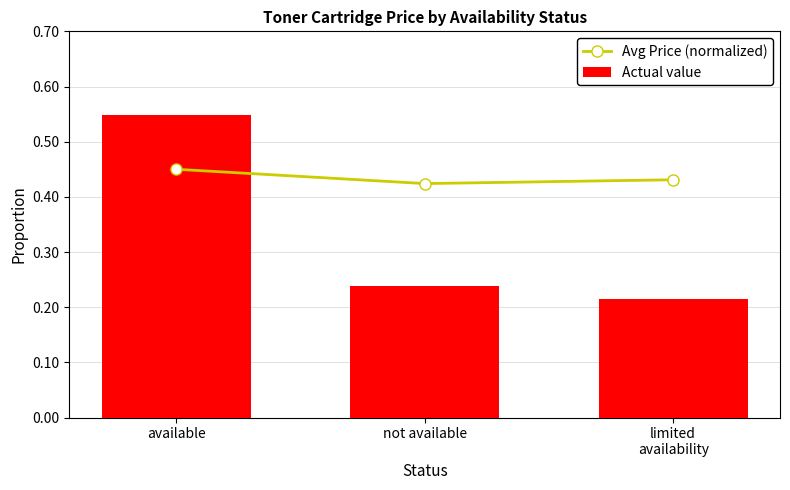

Reading left to right, what are all the values shown in this chart?

Avg Price (normalized): available=0.5	not available=0.4	limited
availability=0.4
Actual value: available=0.5	not available=0.2	limited
availability=0.2